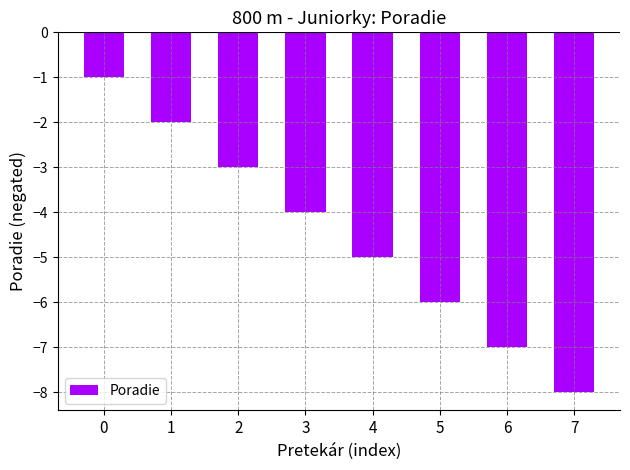

How many series are shown in this chart?

1